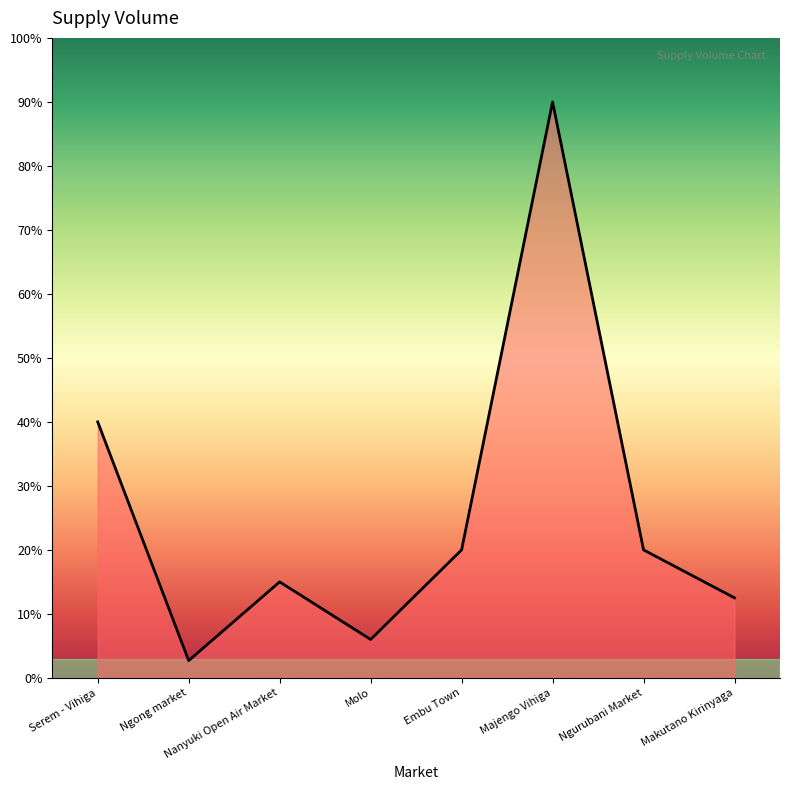

Does the chart display data point markers on the line(s)?

No